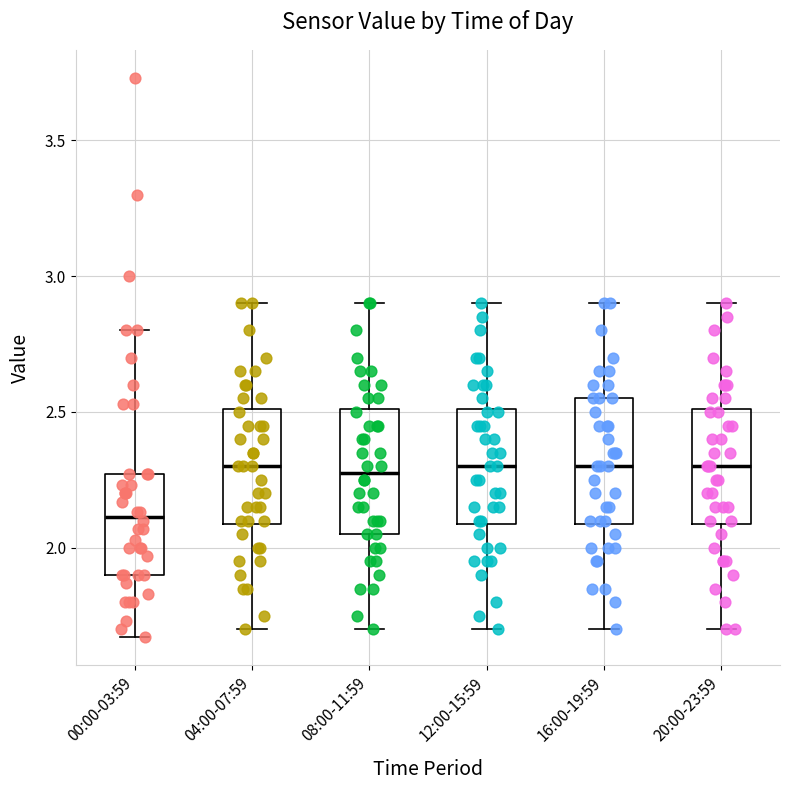

Where is the upper edge of the box for 12:00-15:59 on the y-axis? The values are not printed on the chart, so give them approximately, as read against the axis.

2.50